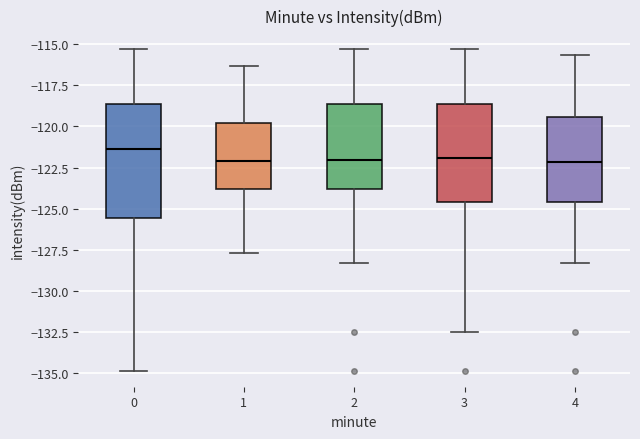

Where is the lower edge of the box at x = 1 on the y-axis? The values are not printed on the chart, so give them approximately, as read against the axis.

-124.0